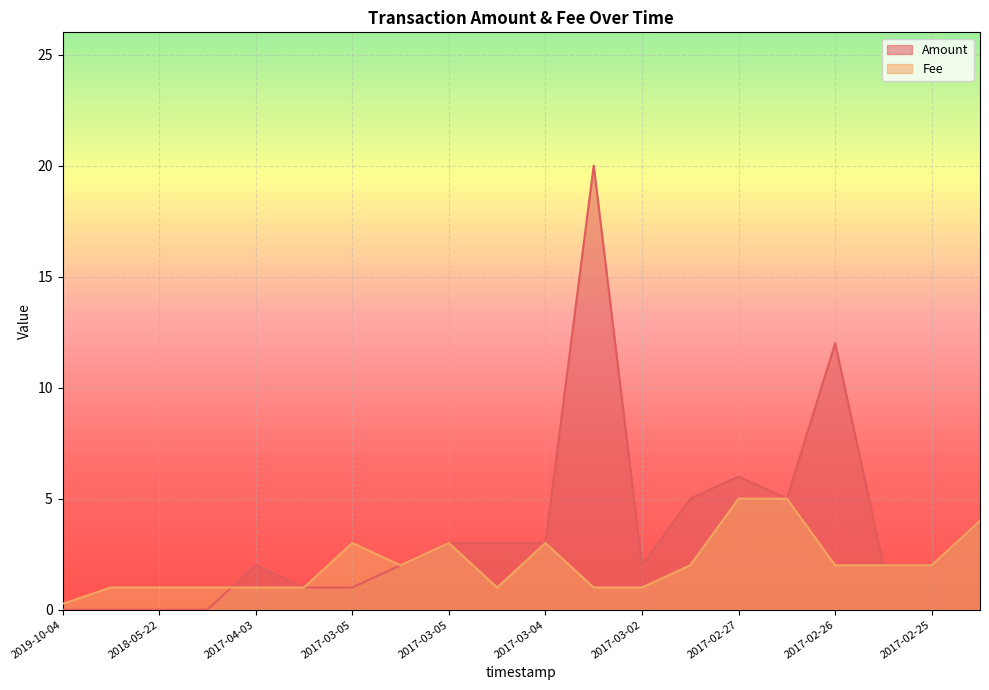

How many data points in Amount are less than 2?

6